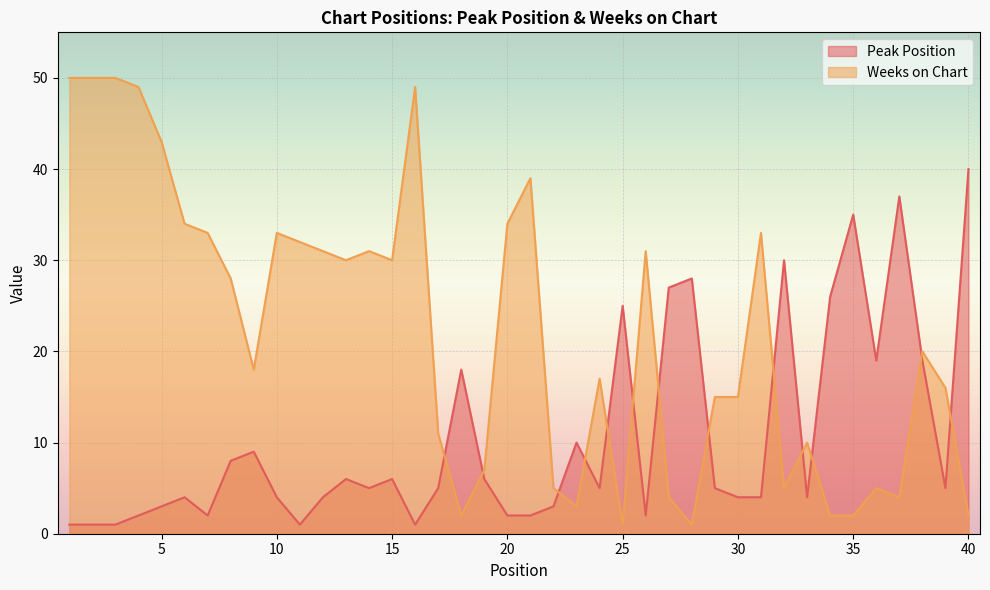

What is the total value across all series at 27?

31